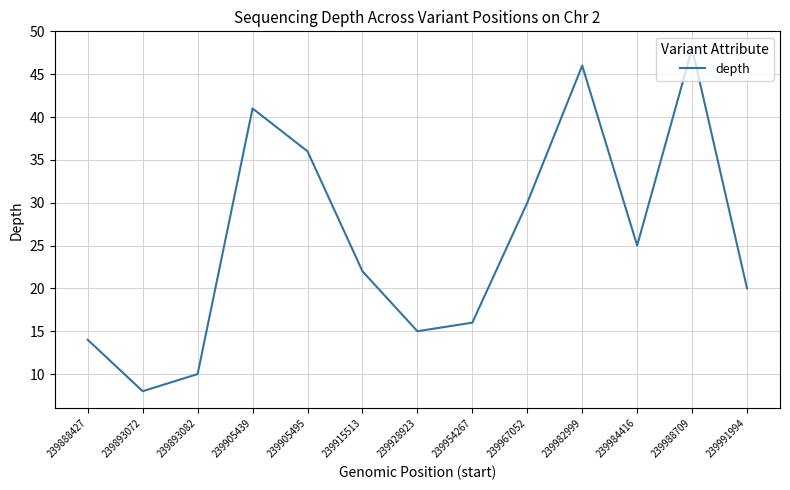

List the labels in order of value, largest first.

239988709, 239982999, 239905439, 239905495, 239967052, 239984416, 239915513, 239991994, 239954267, 239928923, 239888427, 239893082, 239893072